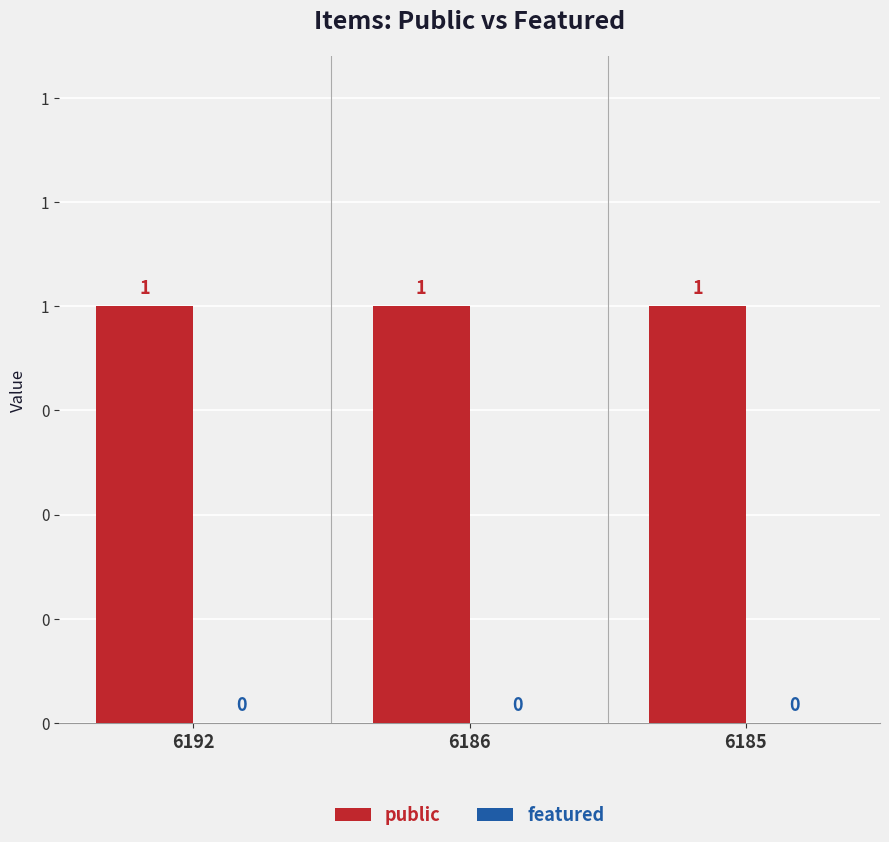

Is it true that public equals 1 at 6186?

True